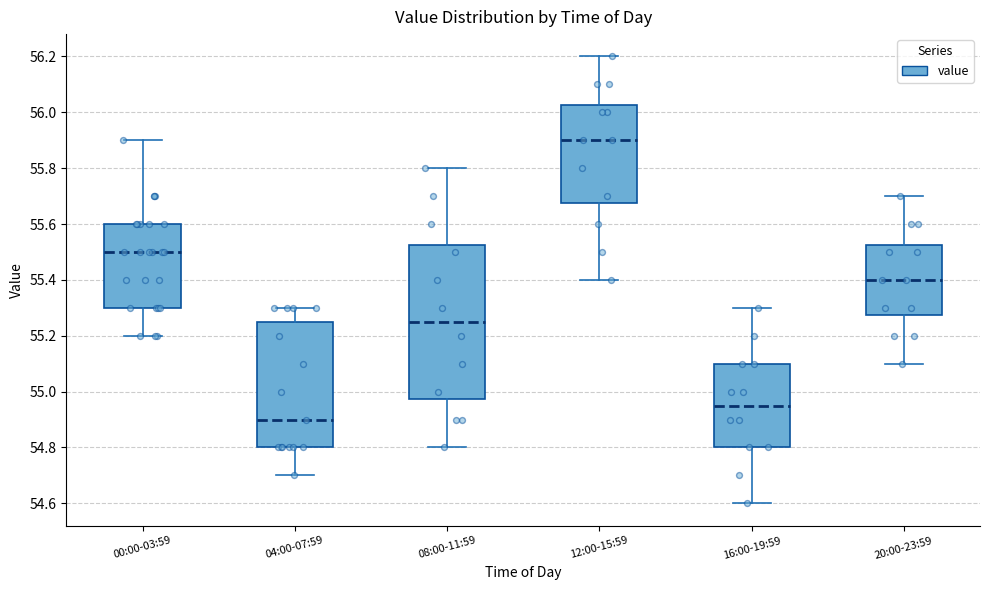

Reading left to right, read every box against the y-axis: the position of its median line, the range the box covers, and the ends of its whiskers. The values are not printed on the chart, so give them approximately, as read against the axis.

00:00-03:59: median 55.50, box 55.30 to 55.60, whiskers 55.20 to 55.90
04:00-07:59: median 54.90, box 54.80 to 55.26, whiskers 54.70 to 55.30
08:00-11:59: median 55.26, box 54.98 to 55.52, whiskers 54.80 to 55.80
12:00-15:59: median 55.90, box 55.68 to 56.02, whiskers 55.40 to 56.20
16:00-19:59: median 54.96, box 54.80 to 55.10, whiskers 54.60 to 55.30
20:00-23:59: median 55.40, box 55.28 to 55.52, whiskers 55.10 to 55.70